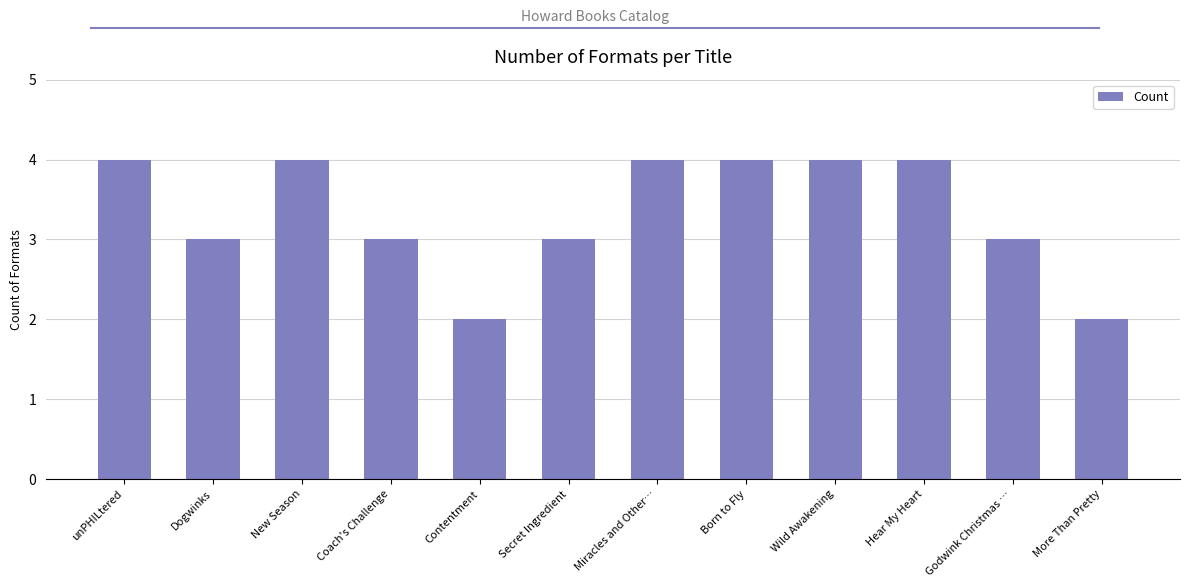

Approximately how many times larger is the value at More Than Pretty compared to Wild Awakening?

0.5